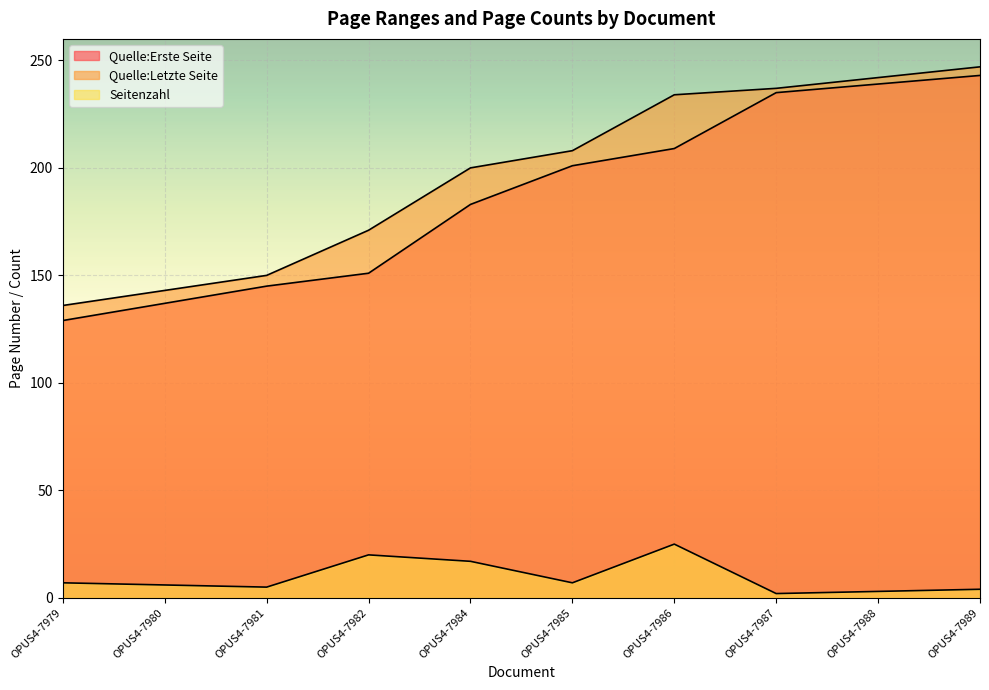

Rank the series at OPUS4-7982 from highest to lowest value.

Quelle:Letzte Seite, Quelle:Erste Seite, Seitenzahl